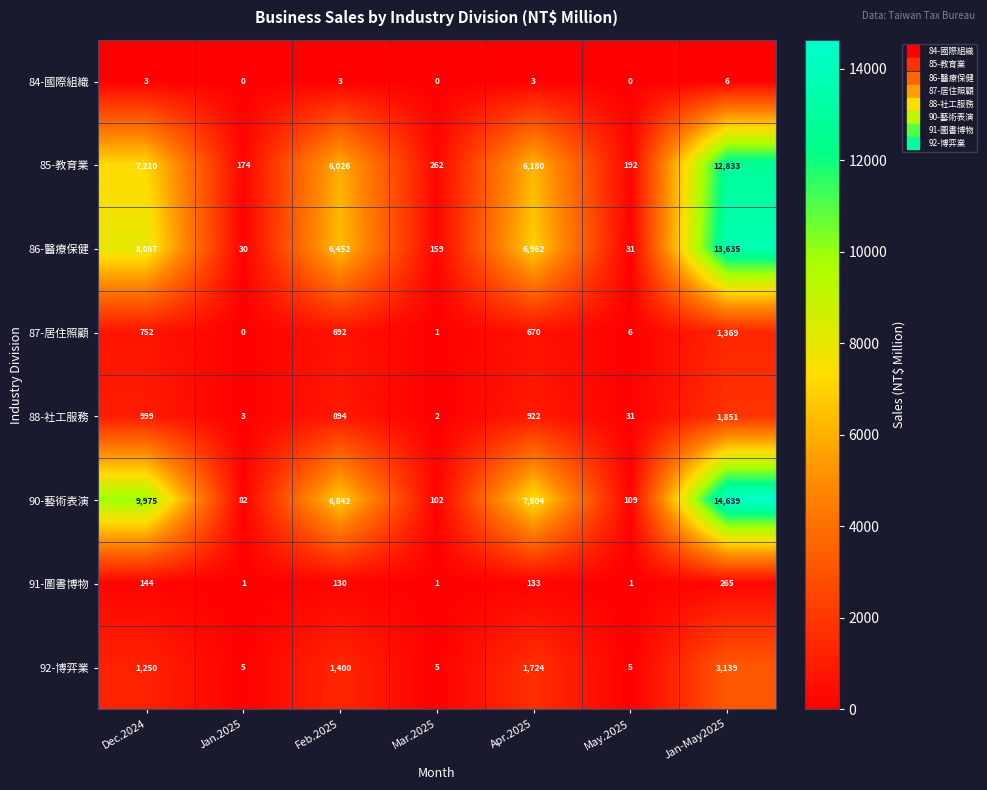

What is the average value of the 90-藝術表演 series?

5608